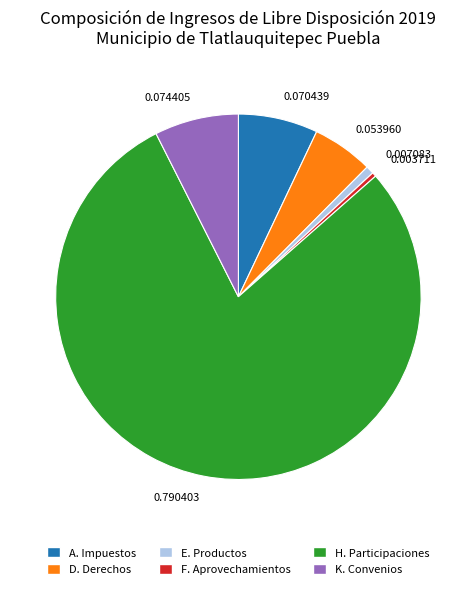

What is the majority slice?

0.790403